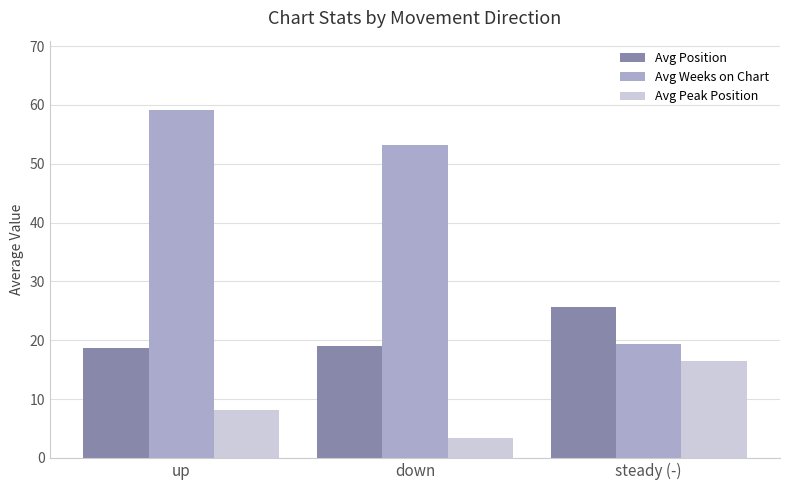

What is the difference between the Avg Peak Position values at up and steady (-)?

8.3